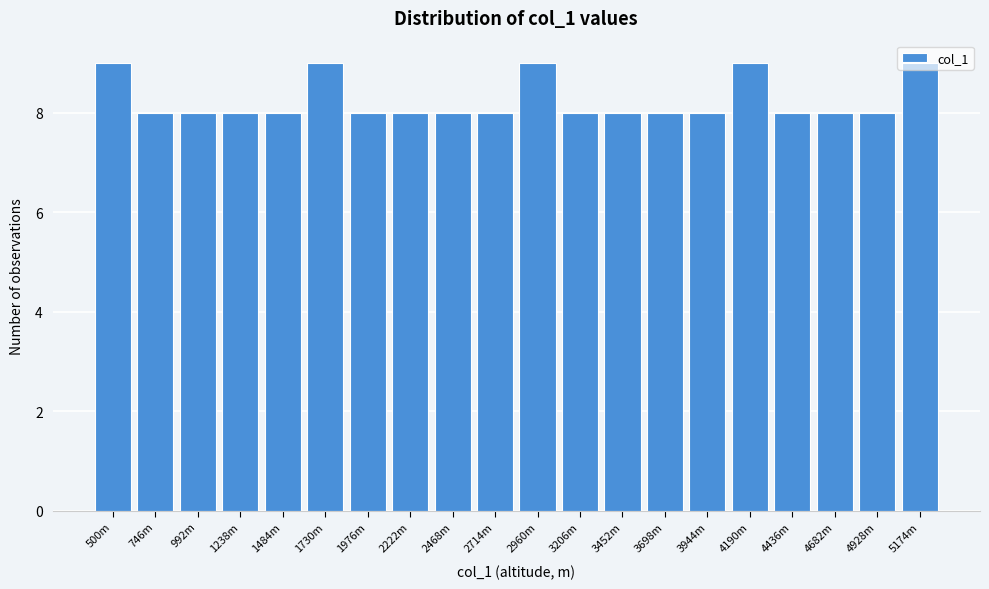

What is the ratio of the value at 500m to the value at 5174m?

1.0